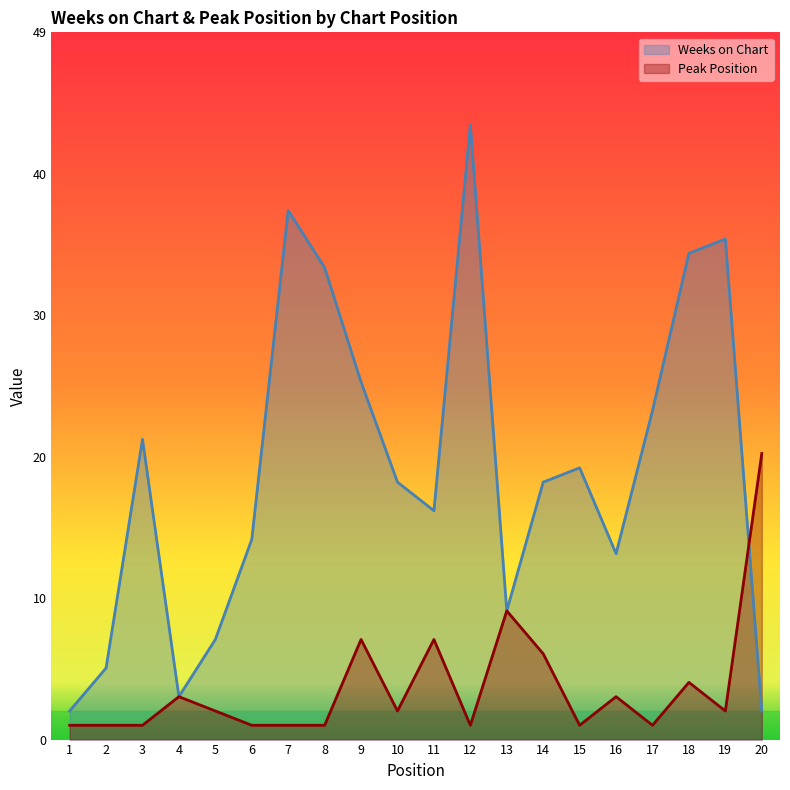

Which series has the largest total across all categories?

Weeks on Chart